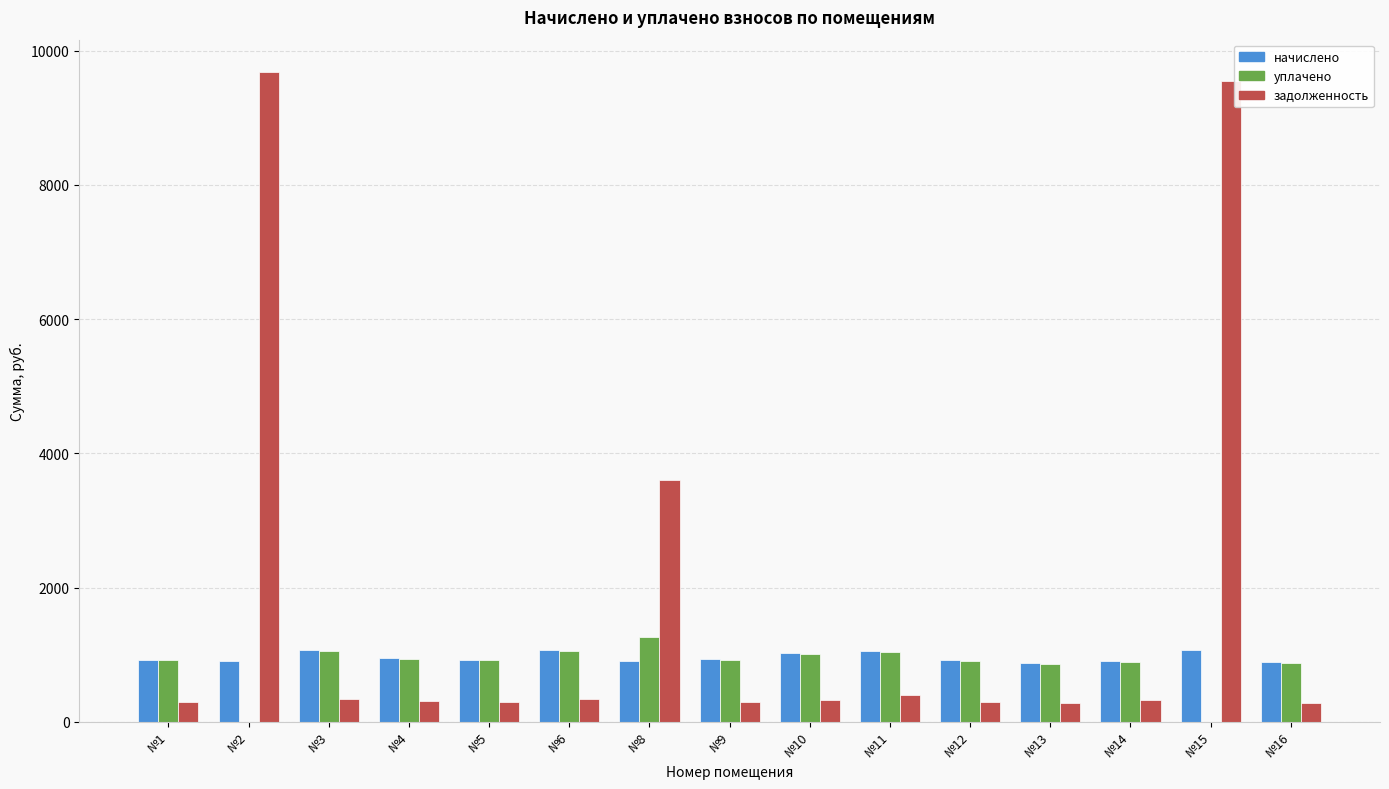

Which series has the largest total across all categories?

задолженность